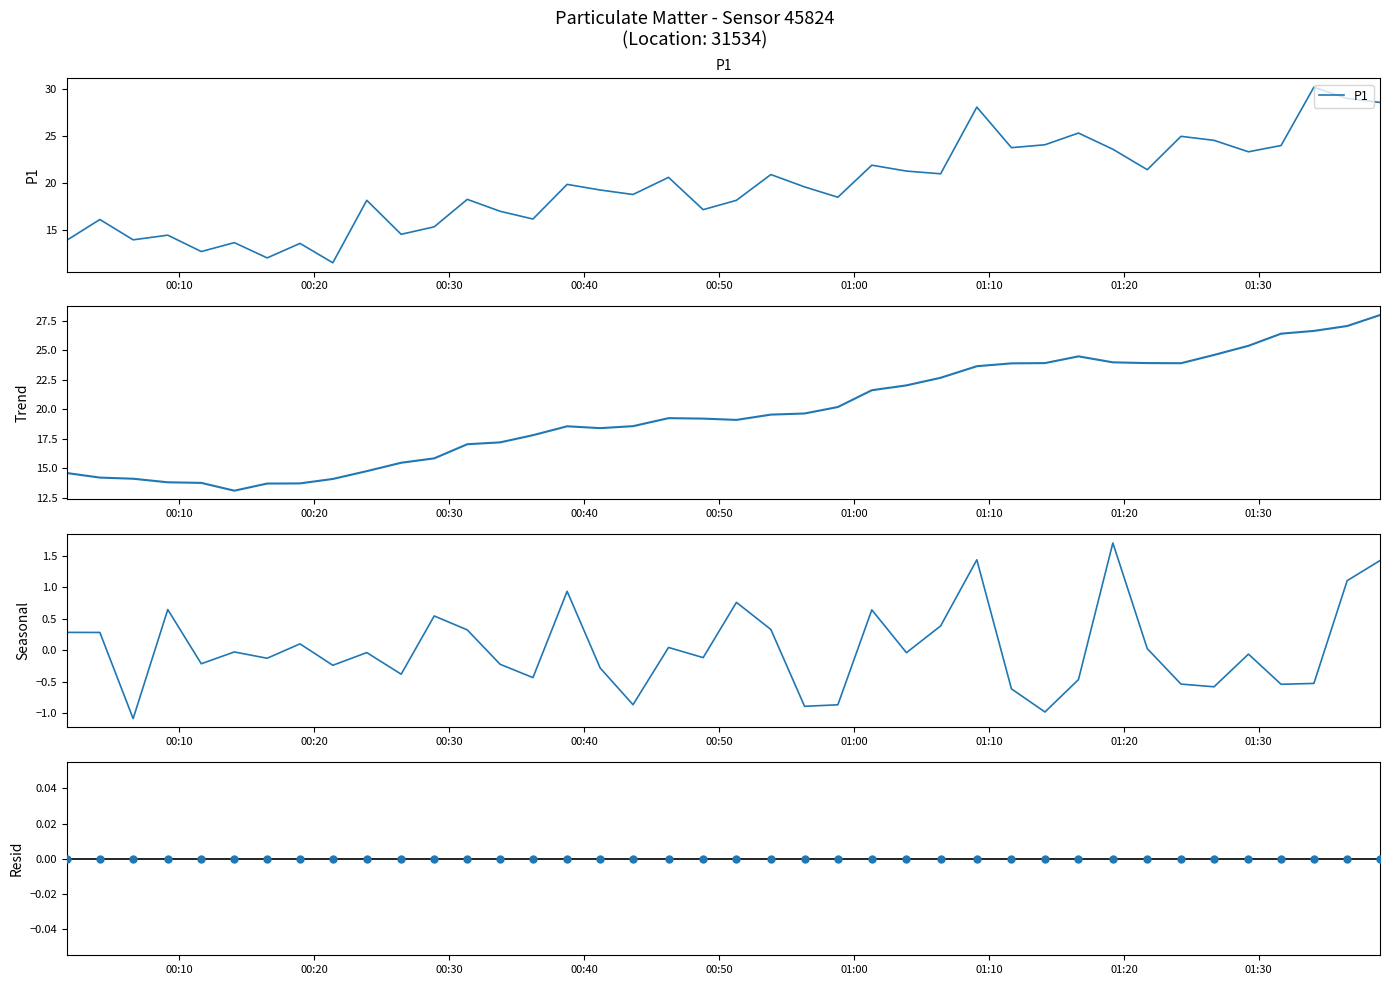

At how many categories does at least one series exceed 26?

5